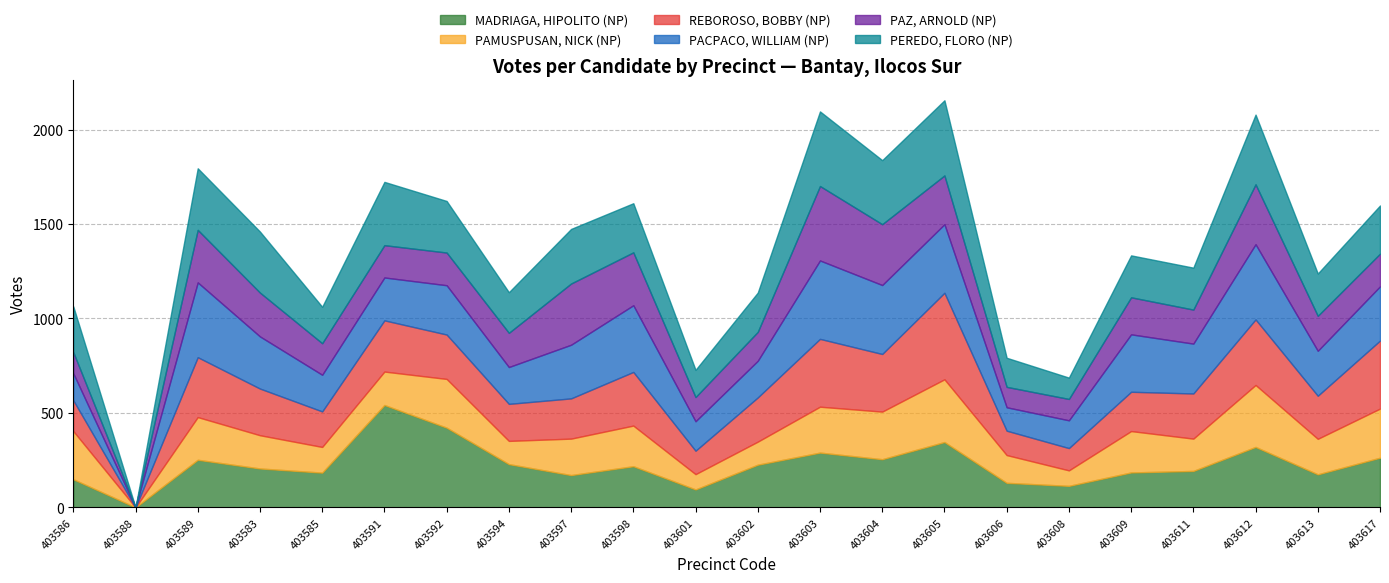

How many values in PAMUSPUSAN, NICK (NP) are above zero?

21